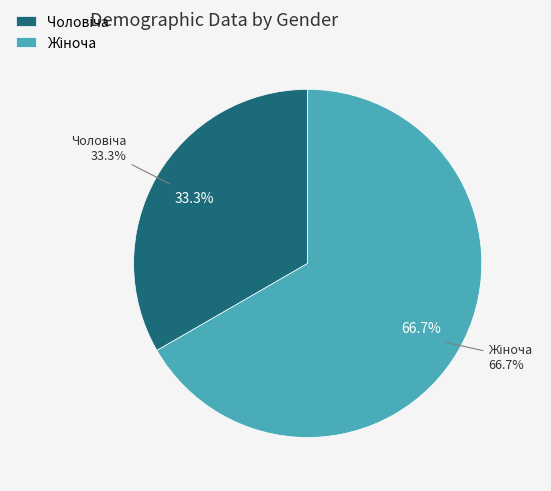

What percentage is the Чоловіча slice, to the nearest percent?

33%